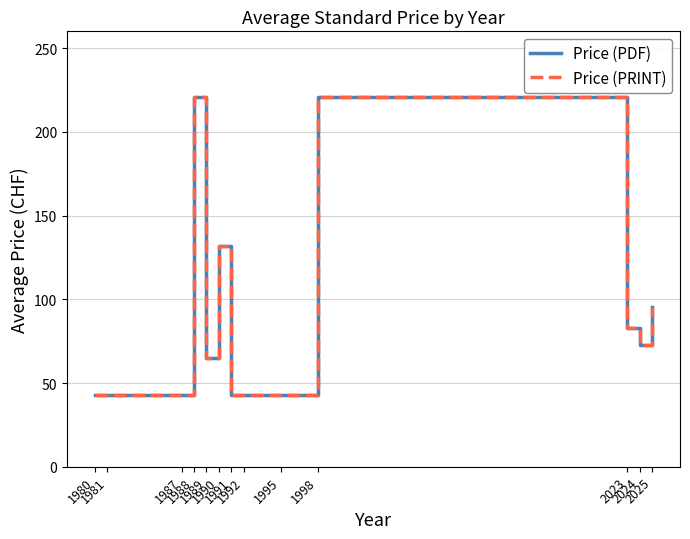

True or false: Price (PRINT) and Price (PDF) intersect in this chart.

False